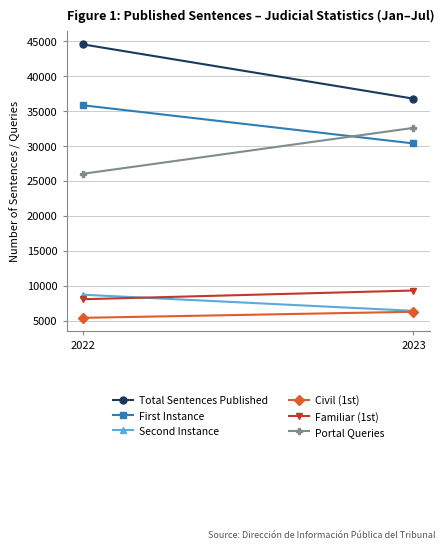

What is the maximum value shown in the chart?

44539